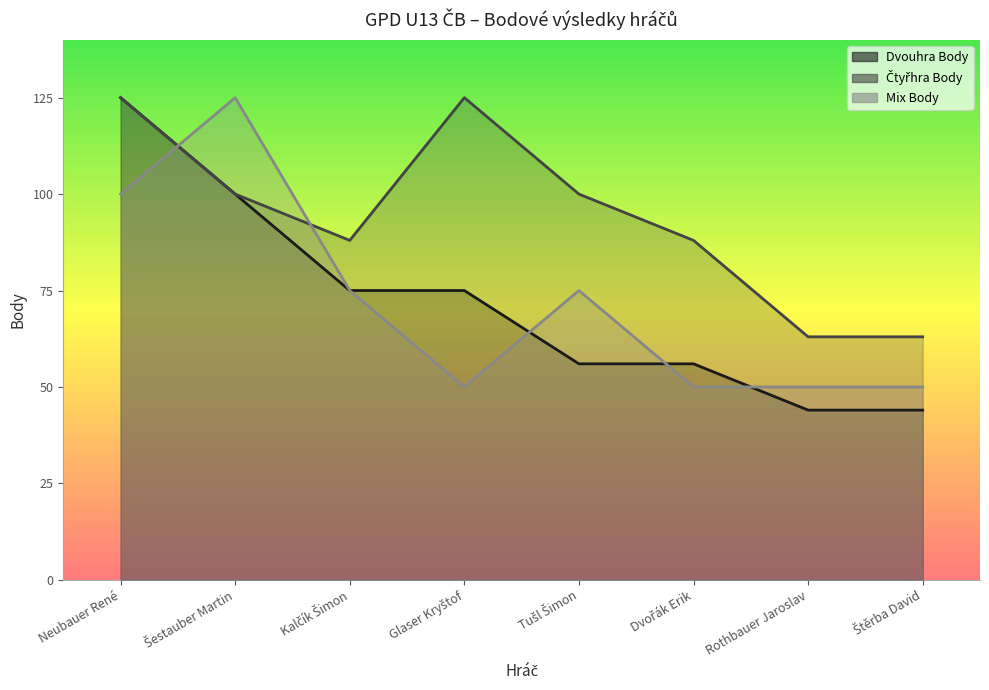

What is the maximum value shown in the chart?

125